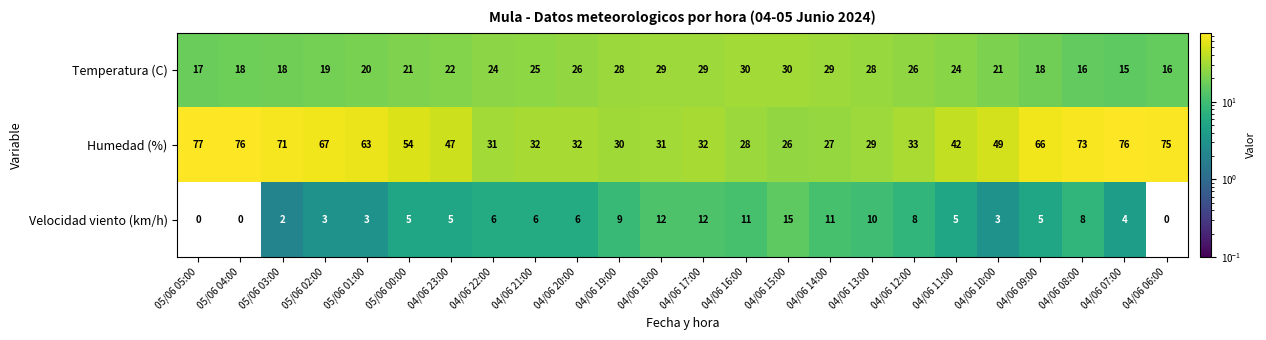

At which category is the sum across all series the highest?

04/06 08:00